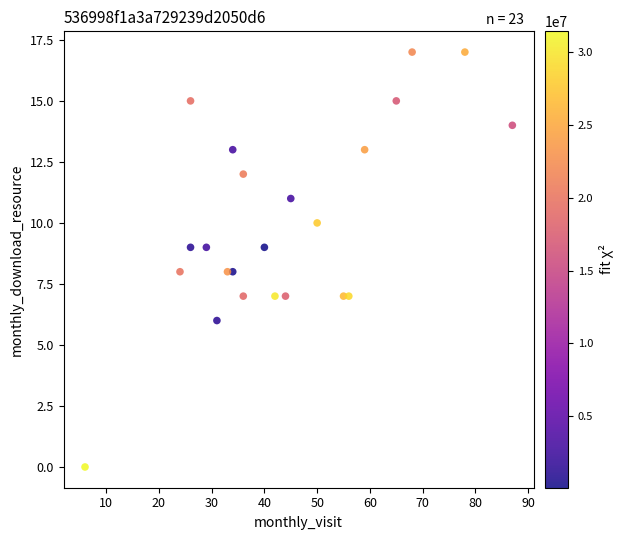

What is the range of Y values (max minus min)?

17